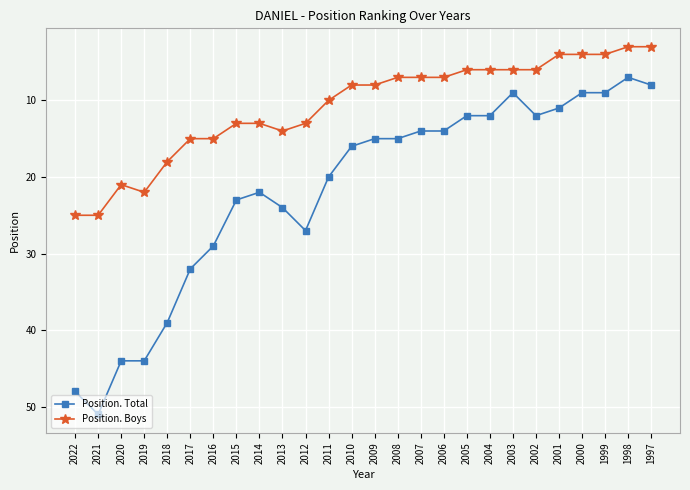

What is the average value of the Position. Total series?

22